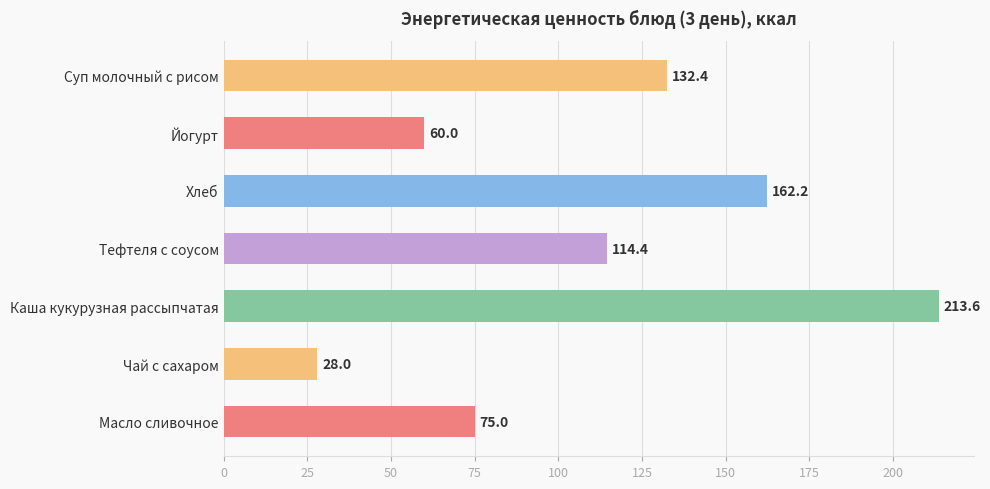

Reading bottom to top, transcribe all the data shown in this chart.

75.0	28.0	213.6	114.4	162.2	60.0	132.4